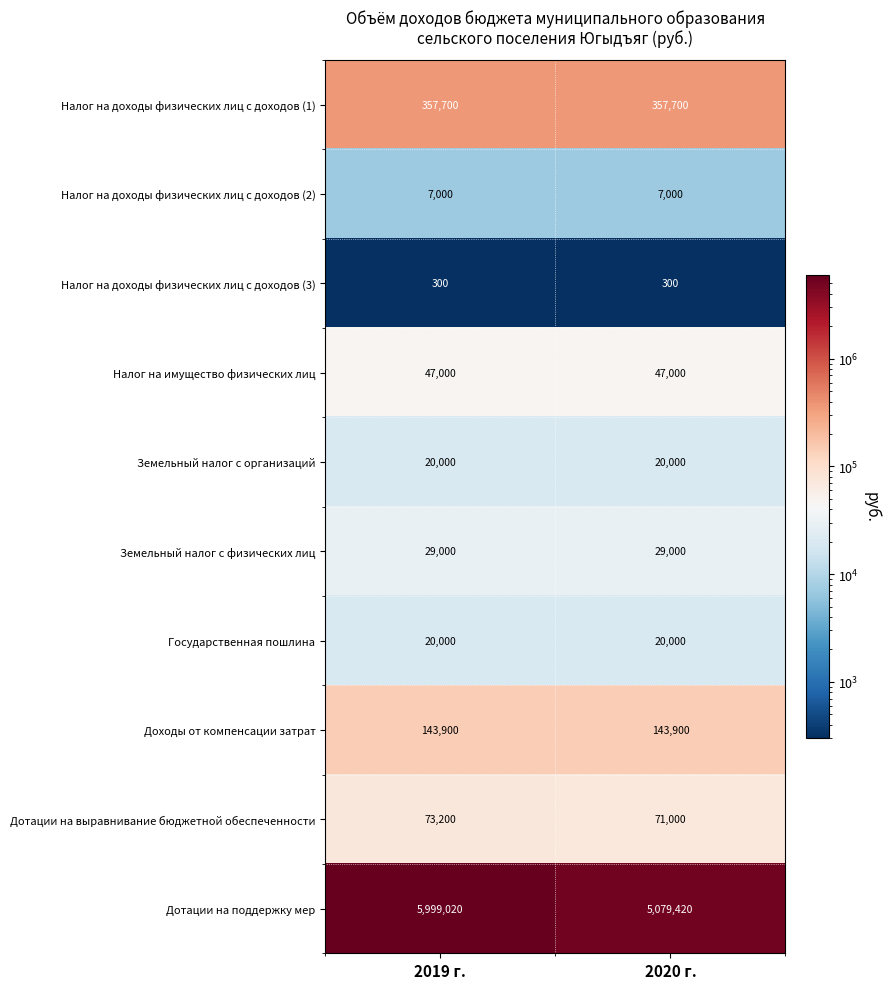

Reading right to left, extract all data points from this chart.

Налог на доходы физических лиц с доходов (1): 2020 г.=357700	2019 г.=357700
Налог на доходы физических лиц с доходов (2): 2020 г.=7000	2019 г.=7000
Налог на доходы физических лиц с доходов (3): 2020 г.=300	2019 г.=300
Налог на имущество физических лиц: 2020 г.=47000	2019 г.=47000
Земельный налог с организаций: 2020 г.=20000	2019 г.=20000
Земельный налог с физических лиц: 2020 г.=29000	2019 г.=29000
Государственная пошлина: 2020 г.=20000	2019 г.=20000
Доходы от компенсации затрат: 2020 г.=143900	2019 г.=143900
Дотации на выравнивание бюджетной обеспеченности: 2020 г.=71000	2019 г.=73200
Дотации на поддержку мер: 2020 г.=5079420	2019 г.=5999020